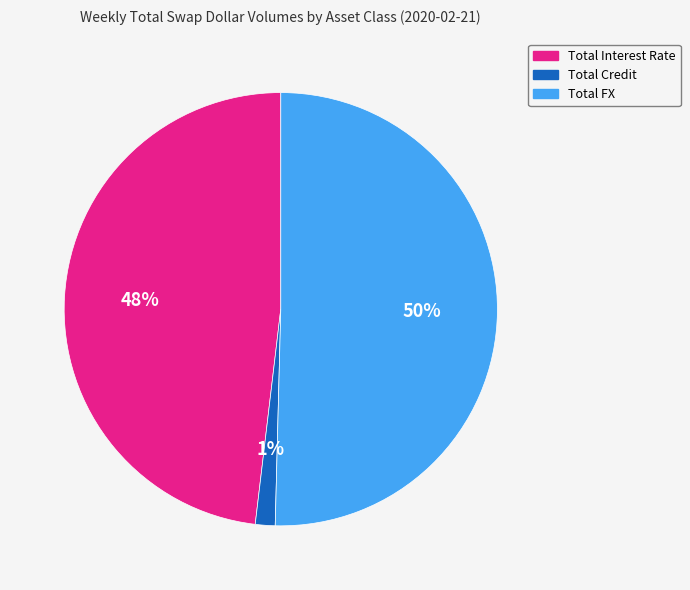

True or false: Total Interest Rate accounts for 48% of the total.

True